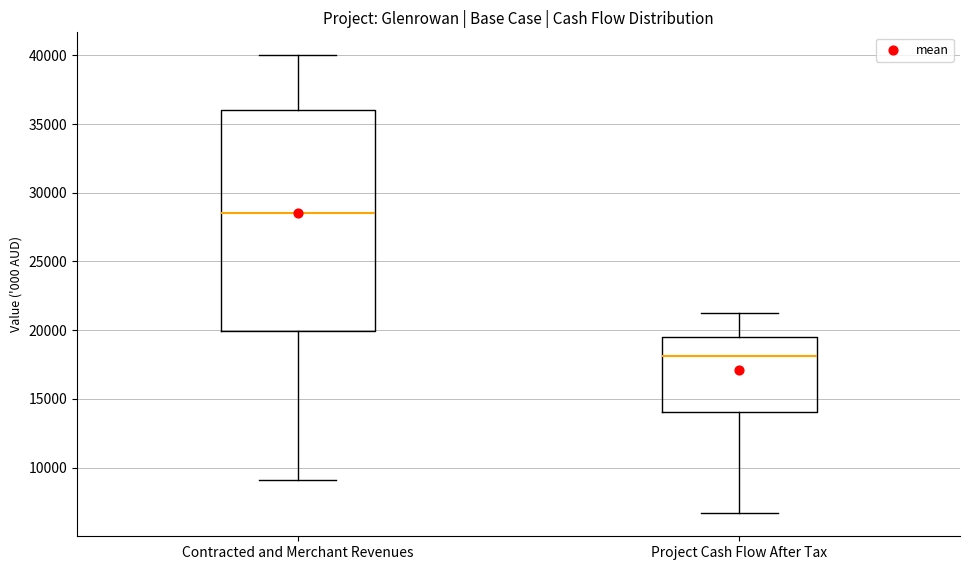

Which box's median line is the highest?

Contracted and Merchant Revenues